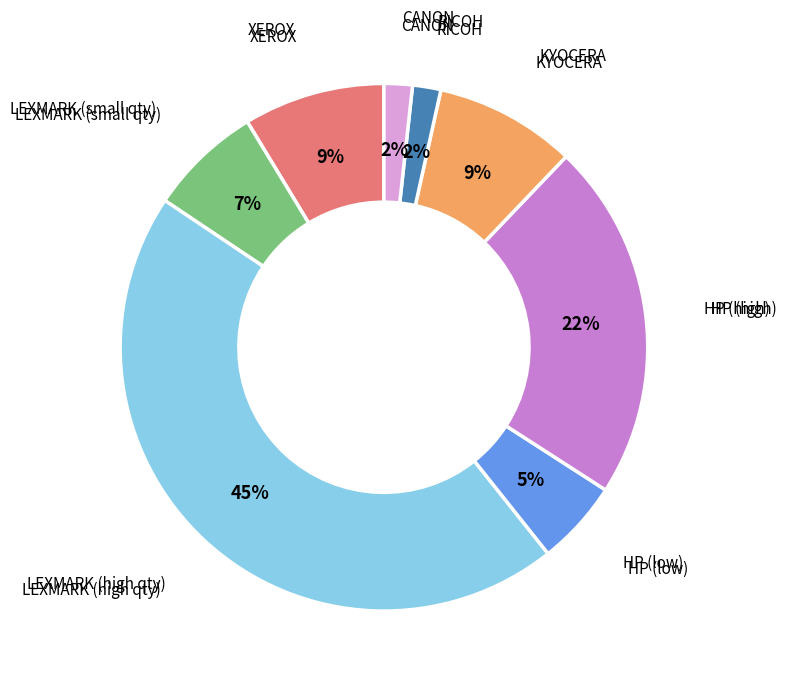

How many slices are in this pie chart?

8